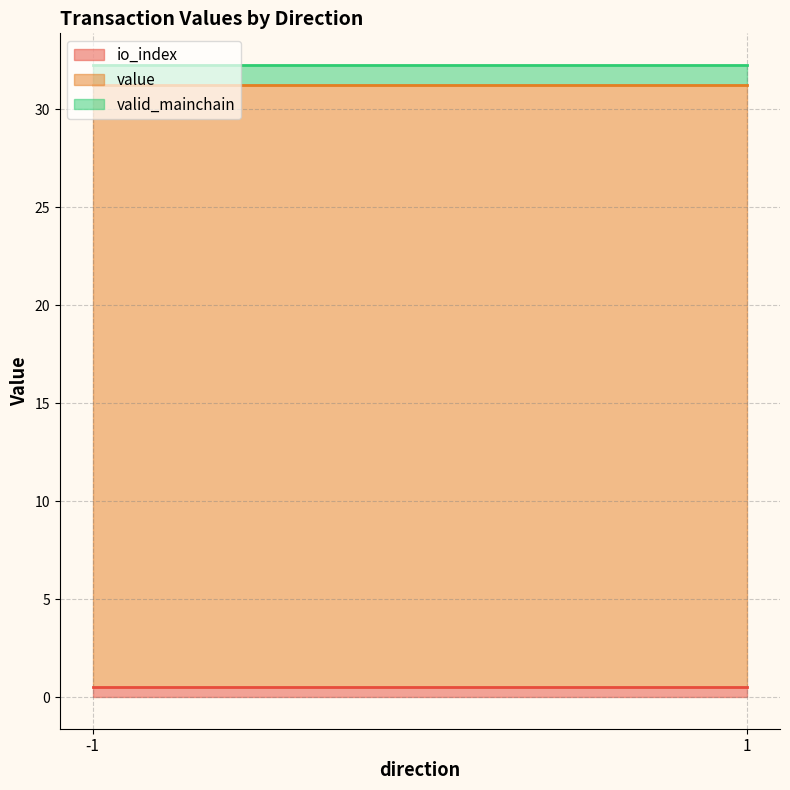

The io_index series shows 0.5 at -1. True or false?

True